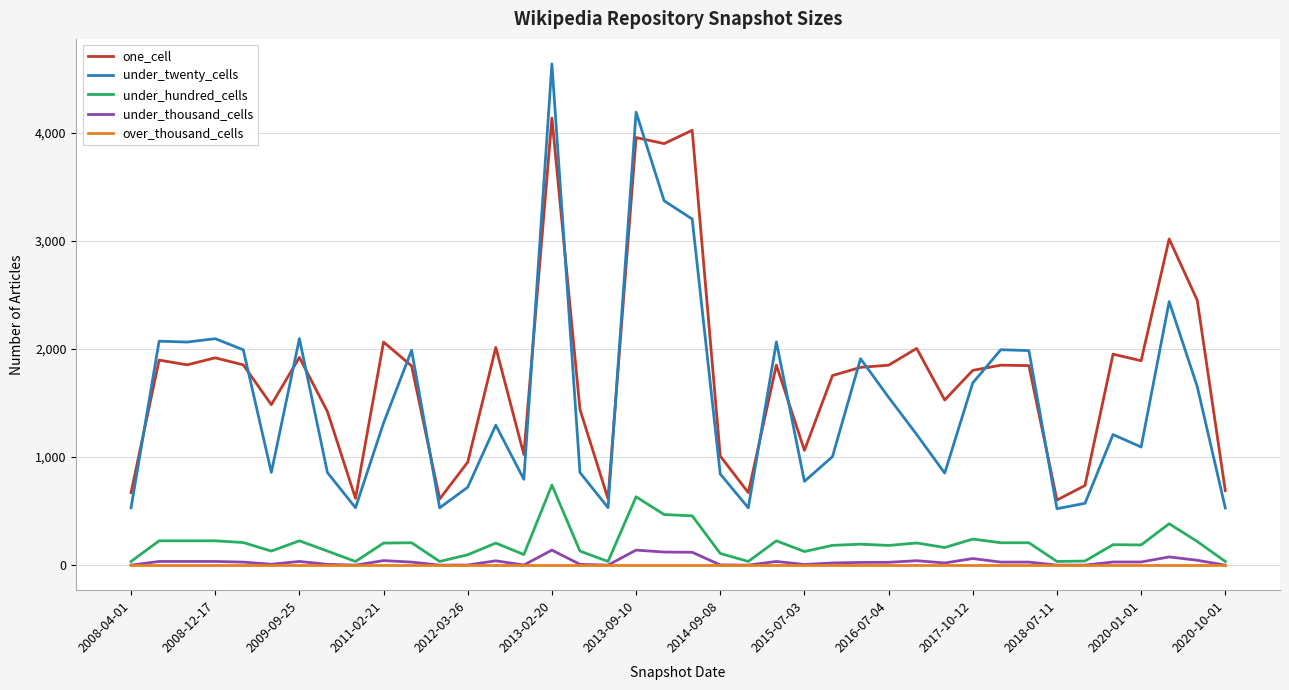

True or false: one_cell and over_thousand_cells intersect in this chart.

False